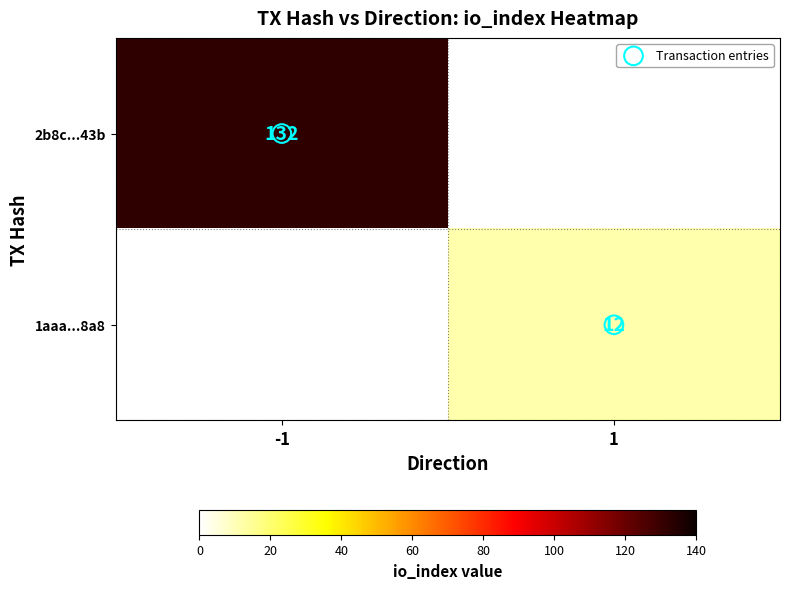

At which label is 2b8c...43b closest to 132?

-1